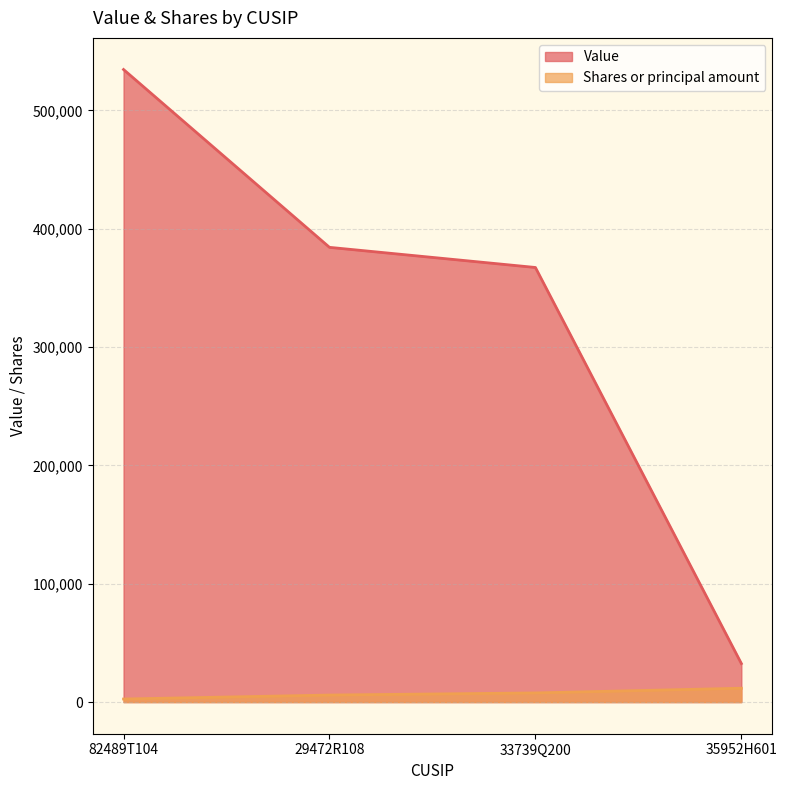

True or false: Shares or principal amount and Value intersect in this chart.

False